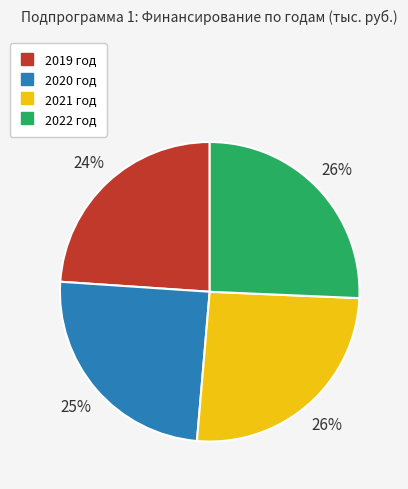

To the nearest percent, what is the average slice percentage?

25%